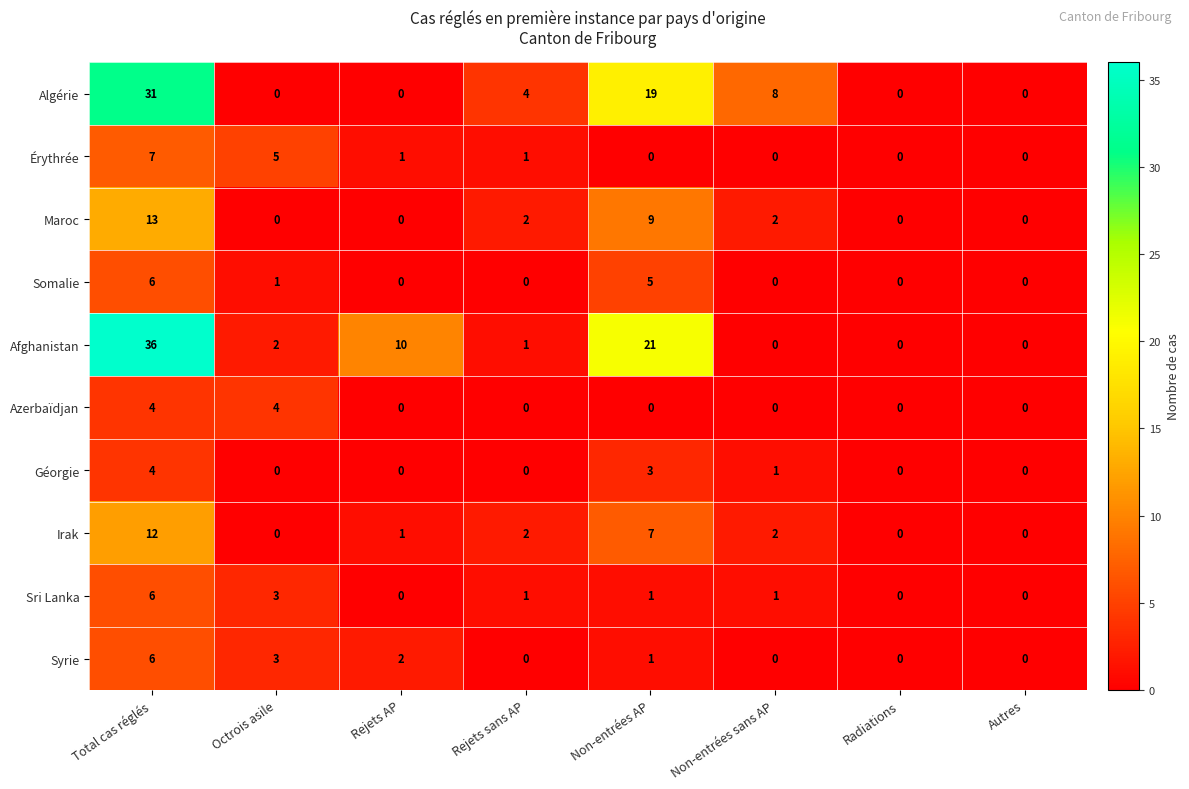

What is the difference between the highest and lowest values at Non-entrées AP?

21